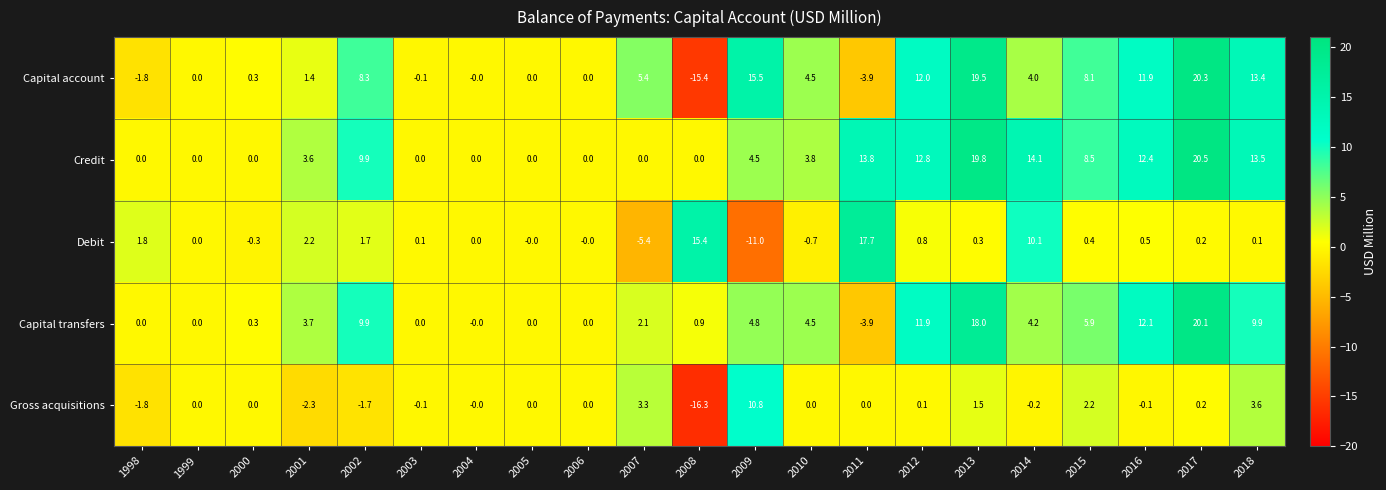

Is it true that Debit equals 0.0 at 1999?

True